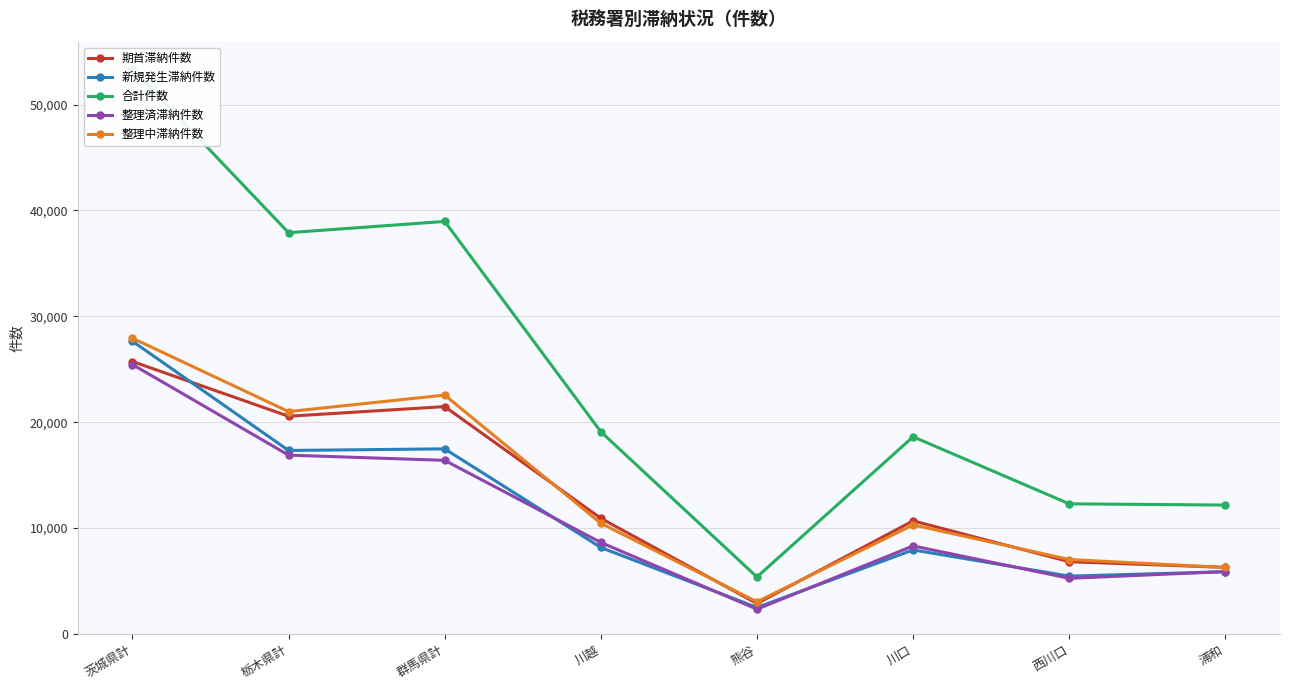

Is it true that 整理中滞納件数 equals 6284 at 浦和?

True